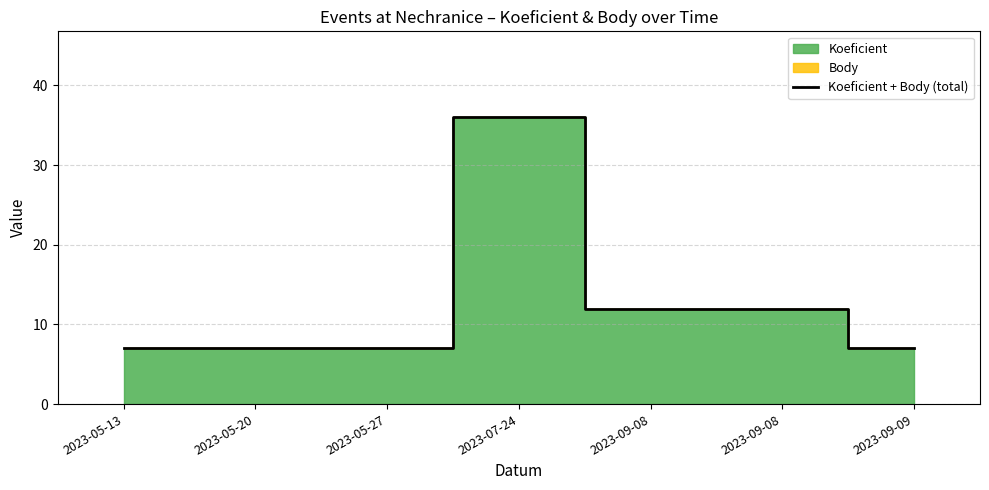

Is it true that the value at 2023-09-09 is 7?

True